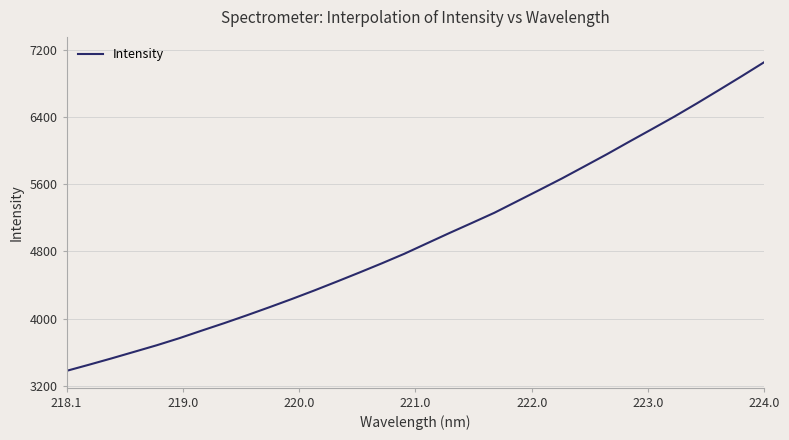

What is the difference between the maximum and minimum values?

3671.9